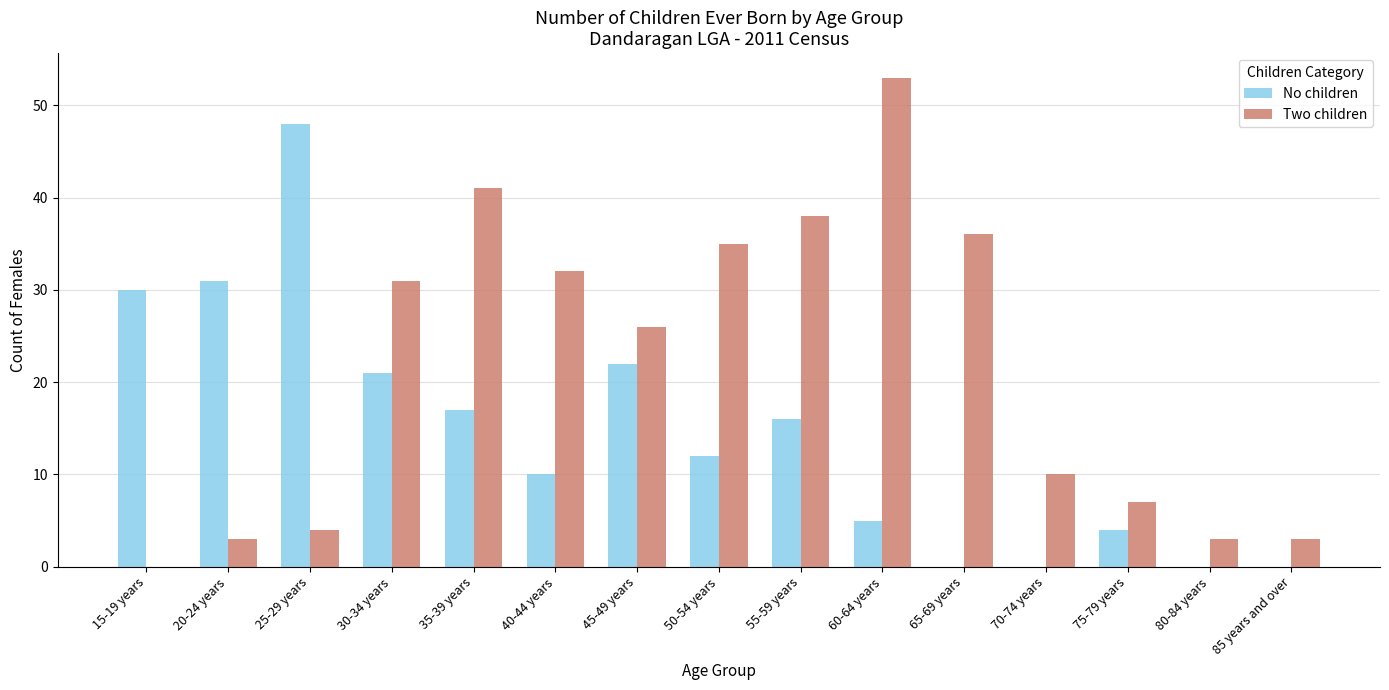

Between 25-29 years and 50-54 years, which series saw the biggest shift?

No children